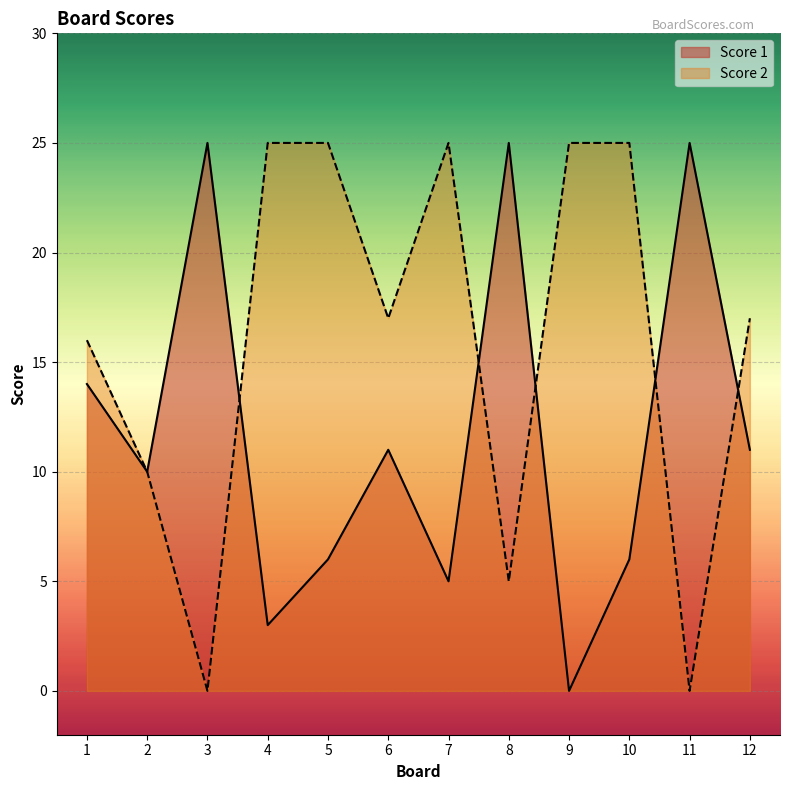

Rank the categories by Score 2 value from lowest to highest.

3, 11, 8, 2, 1, 6, 12, 4, 5, 7, 9, 10